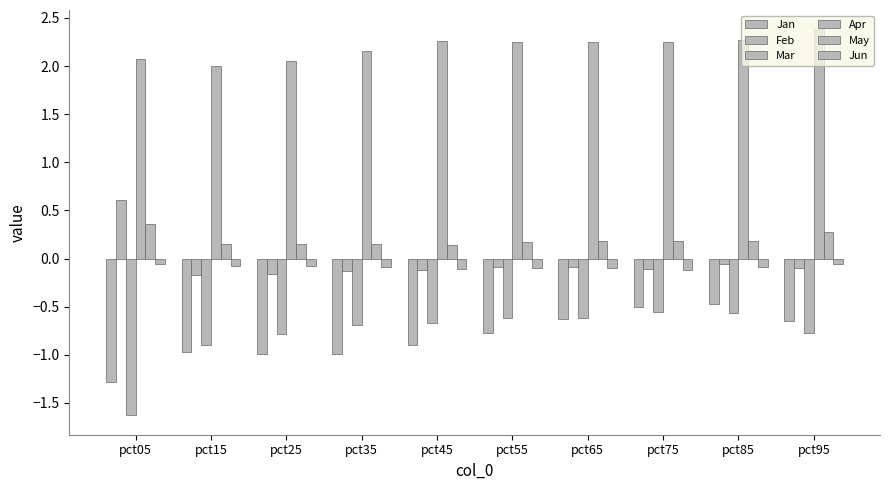

What is the total value across all series at pct75?

1.2